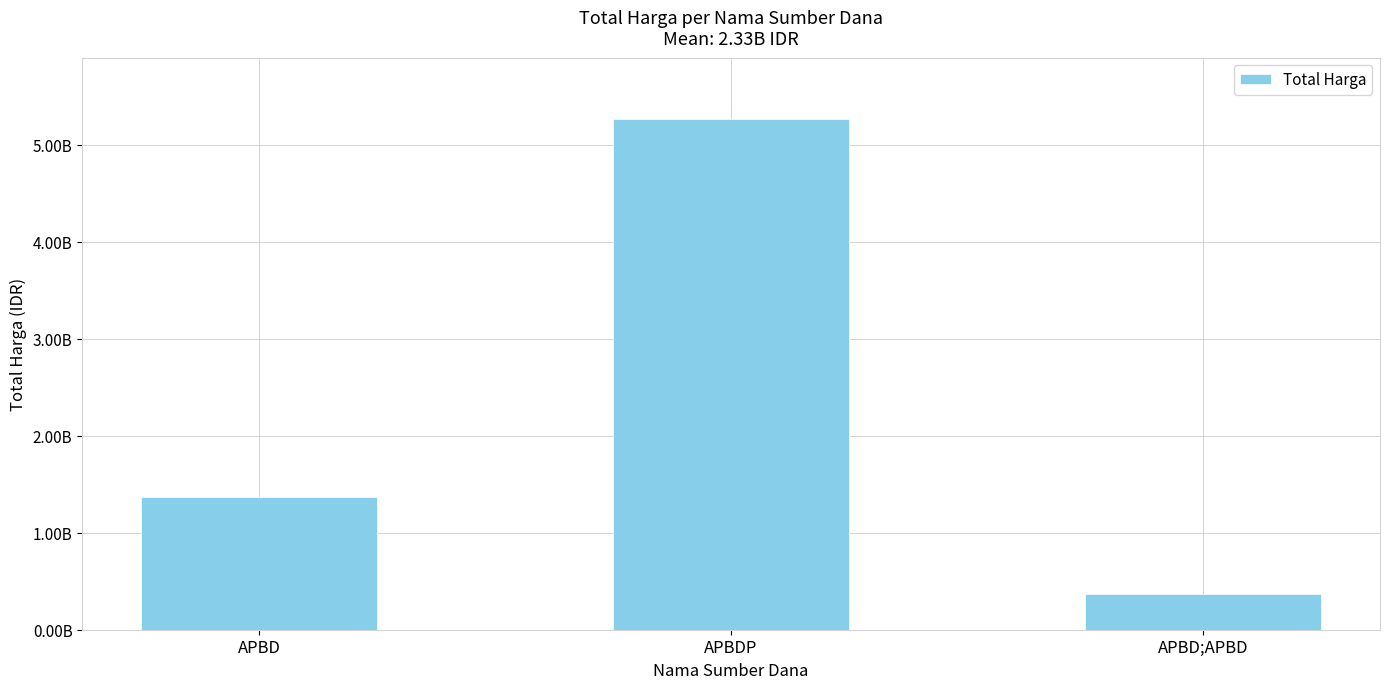

Rank the categories by value from highest to lowest.

APBDP, APBD, APBD;APBD